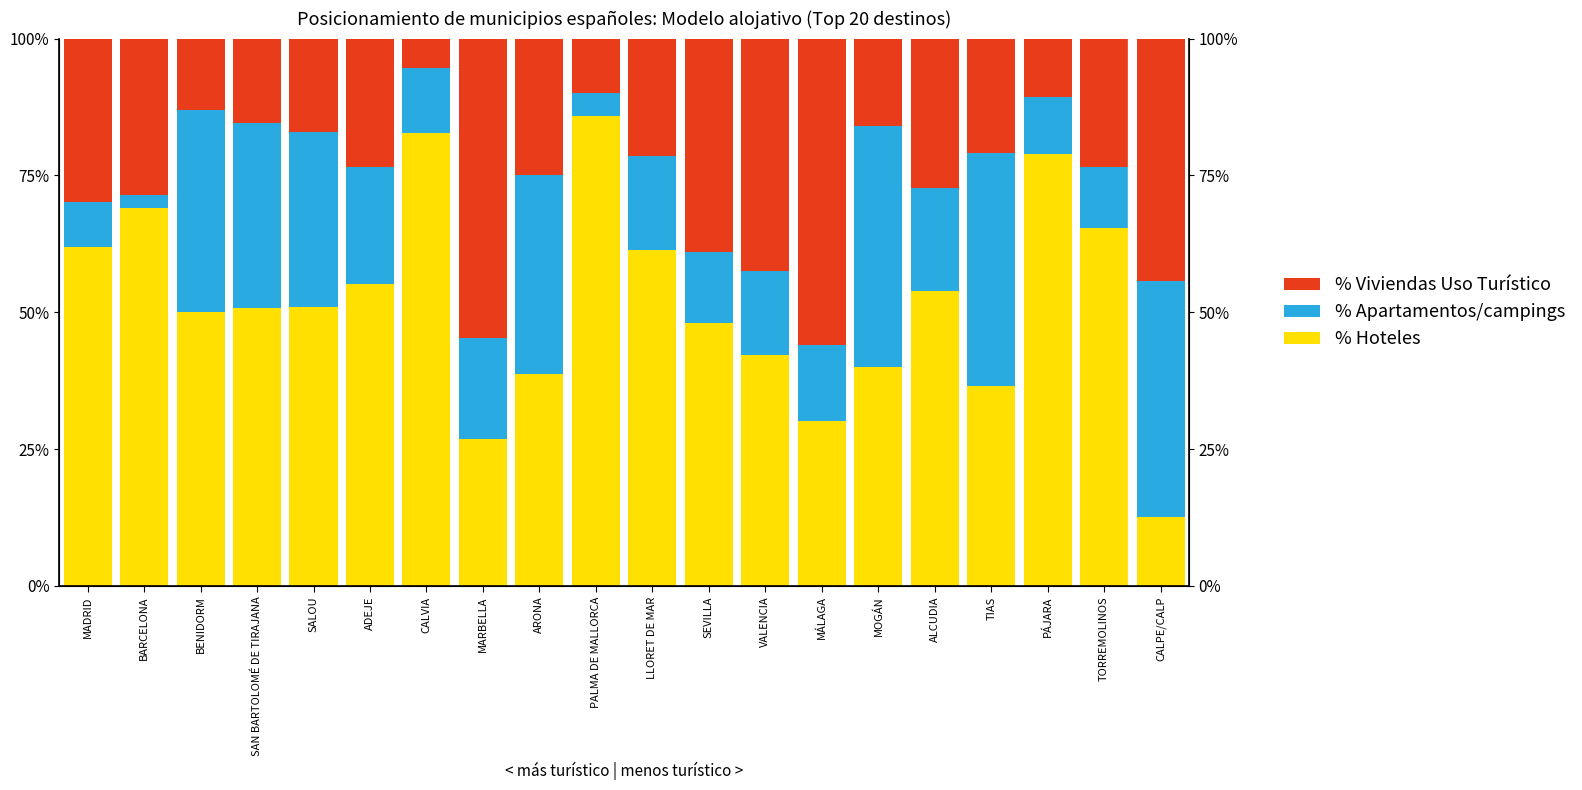

What is the total value across all series at VALENCIA?

1.0